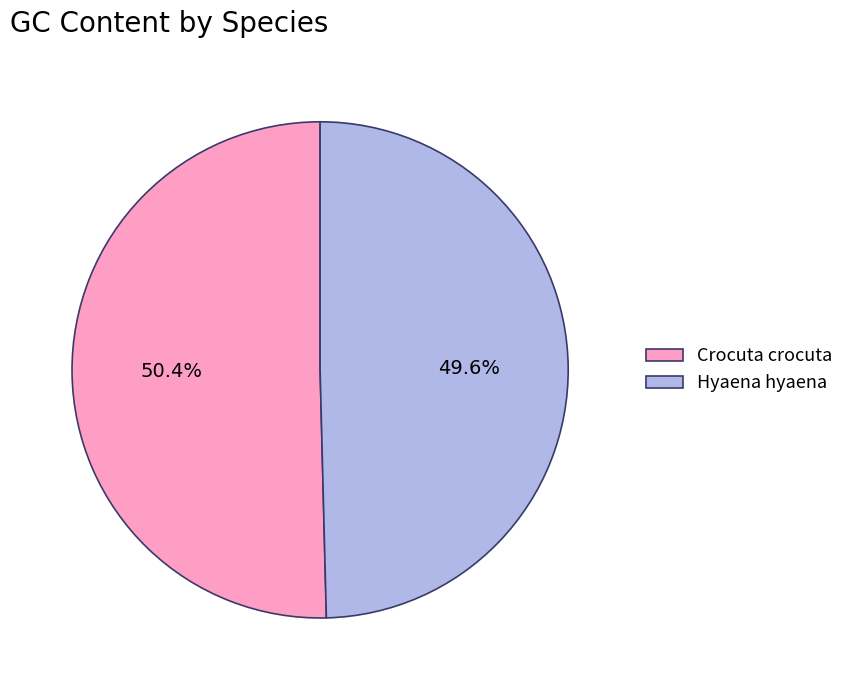

Which category has the biggest portion of the pie?

Crocuta crocuta